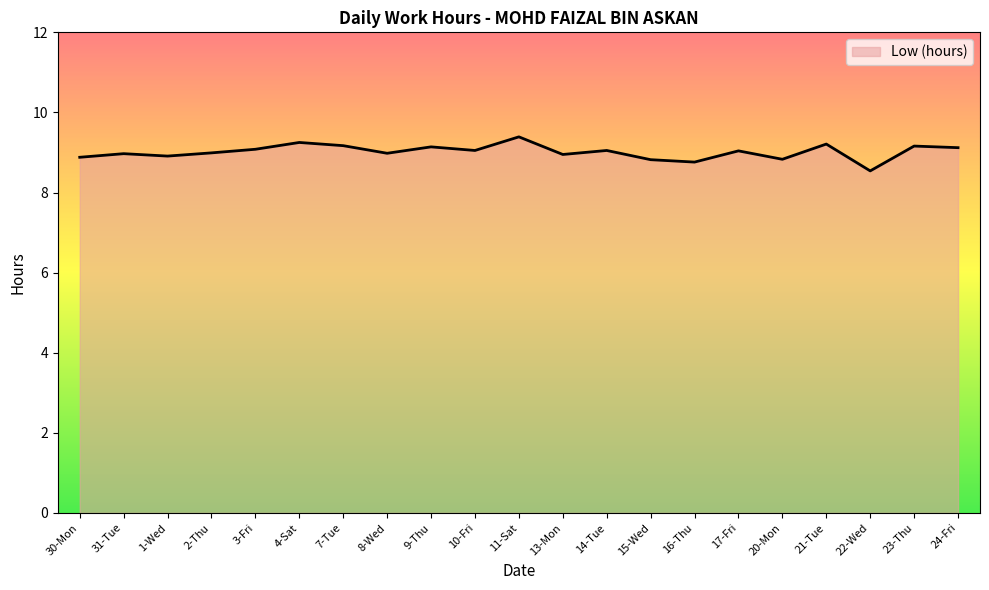

Which has a higher value, 24-Fri or 22-Wed?

24-Fri